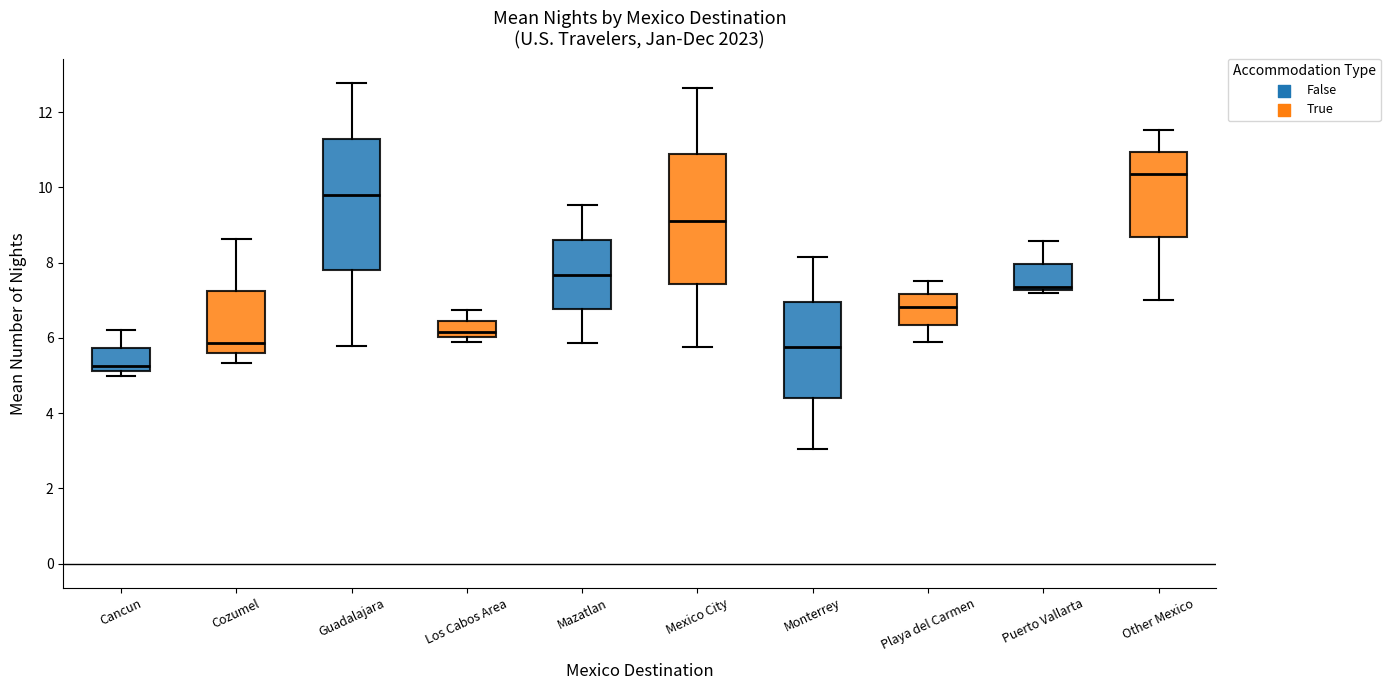

Reading left to right, transcribe this box plot: for each box, give where its median line is, the range the box spans, and where its two whiskers end, as read against the y-axis. The values are not printed on the chart, so give them approximately, as read against the axis.

Cancun: median 5.2 (just above the box's lower edge), box 5.2 to 5.8, whiskers 5.0 to 6.2
Cozumel: median 5.8, box 5.6 to 7.2, whiskers 5.4 to 8.6
Guadalajara: median 9.8, box 7.8 to 11.2, whiskers 5.8 to 12.8
Los Cabos Area: median 6.2, box 6.0 to 6.4, whiskers 5.8 to 6.8
Mazatlan: median 7.6, box 6.8 to 8.6, whiskers 5.8 to 9.6
Mexico City: median 9.2, box 7.4 to 10.8, whiskers 5.8 to 12.6
Monterrey: median 5.8, box 4.4 to 7.0, whiskers 3.0 to 8.2
Playa del Carmen: median 6.8, box 6.4 to 7.2, whiskers 5.8 to 7.6
Puerto Vallarta: median 7.4, box 7.2 to 8.0, whiskers 7.2 (just below the box's lower edge) to 8.6
Other Mexico: median 10.4, box 8.6 to 11.0, whiskers 7.0 to 11.6